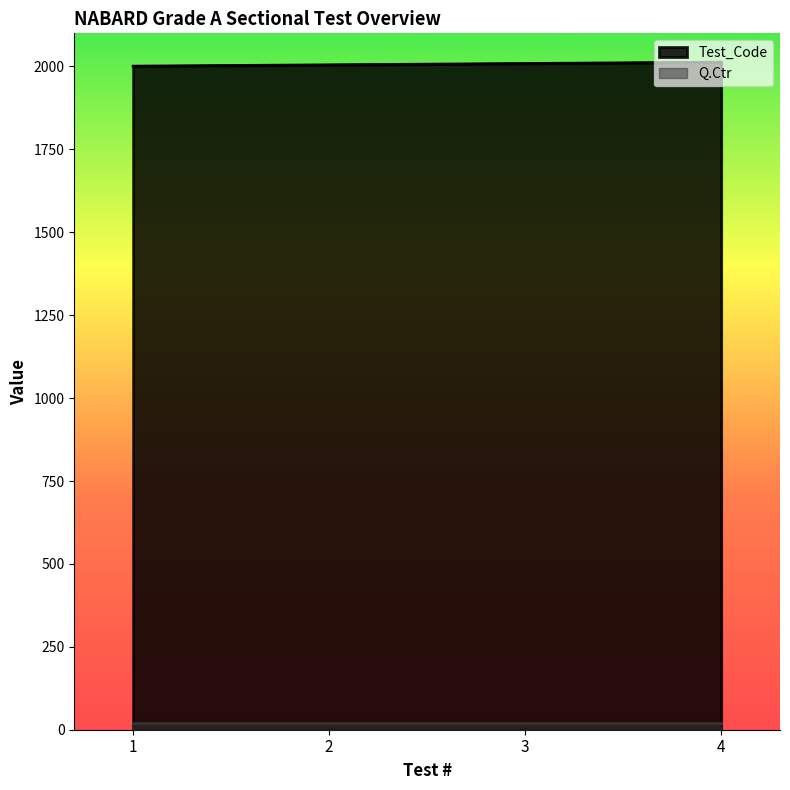

Where is the data nearest to the value 2007?

2